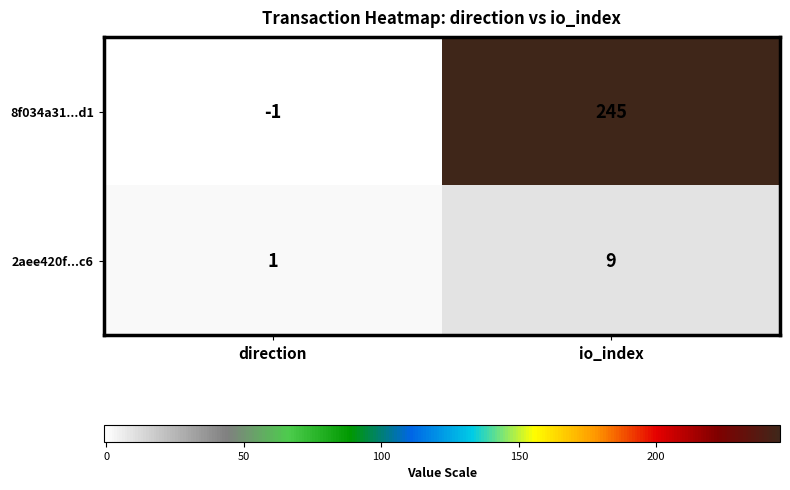

At which label does 2aee420f...c6 reach its minimum?

direction